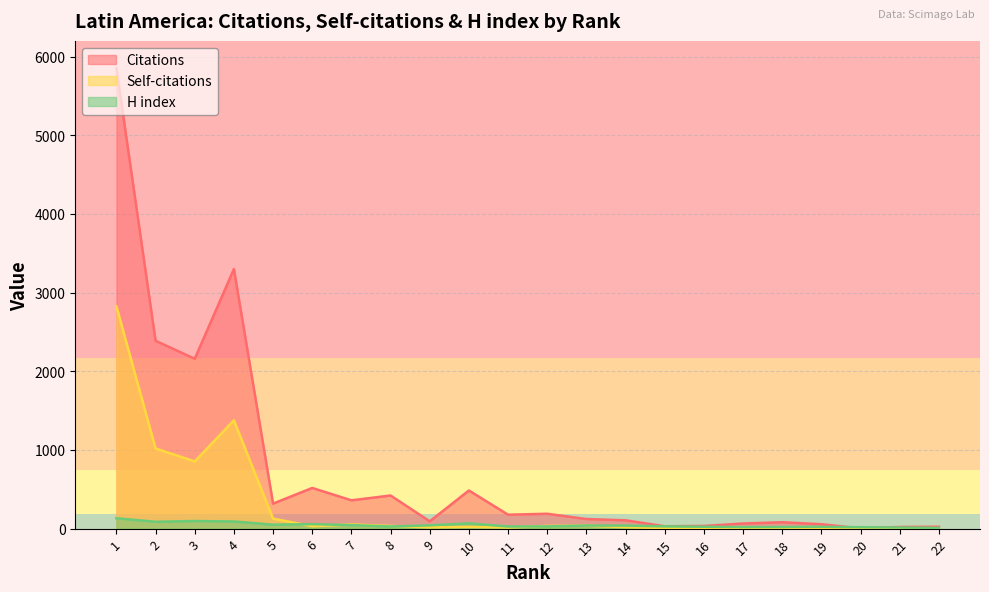

What is the total value across all series at 12?

251